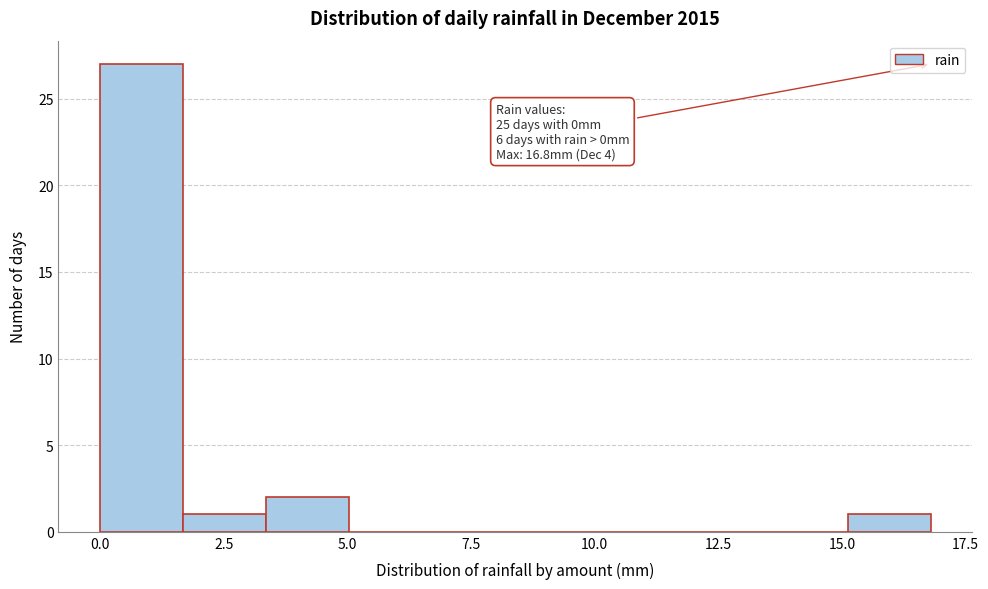

Around what value on the x-axis is the tallest bar? Give the approximate position of its centre, as read against the axis.

1.0